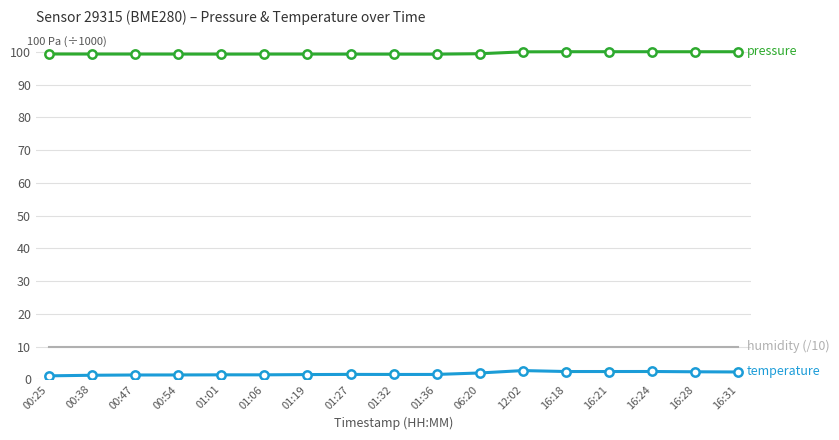

What is the total value across all series at 16:24?

112.5